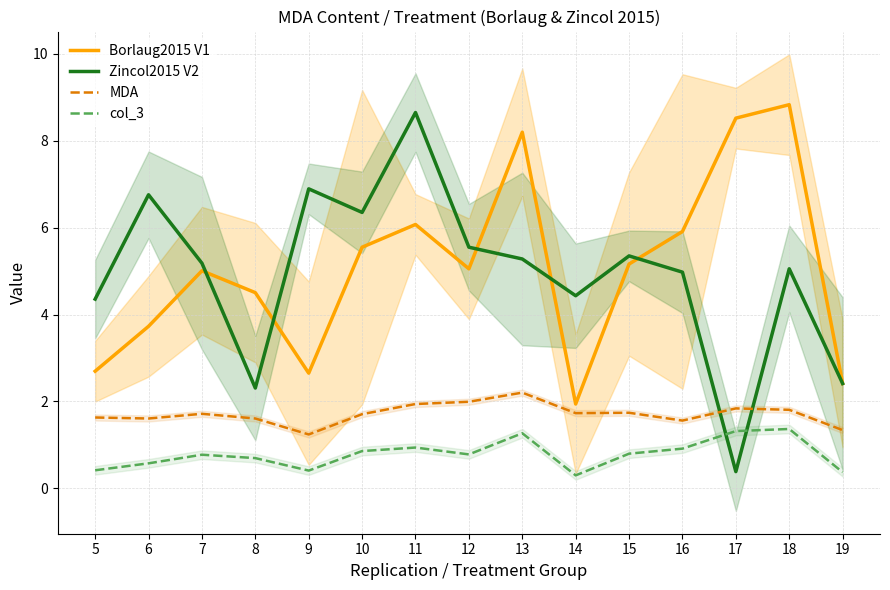

True or false: Borlaug2015 V1 has a value of 4.5 at 8.

True